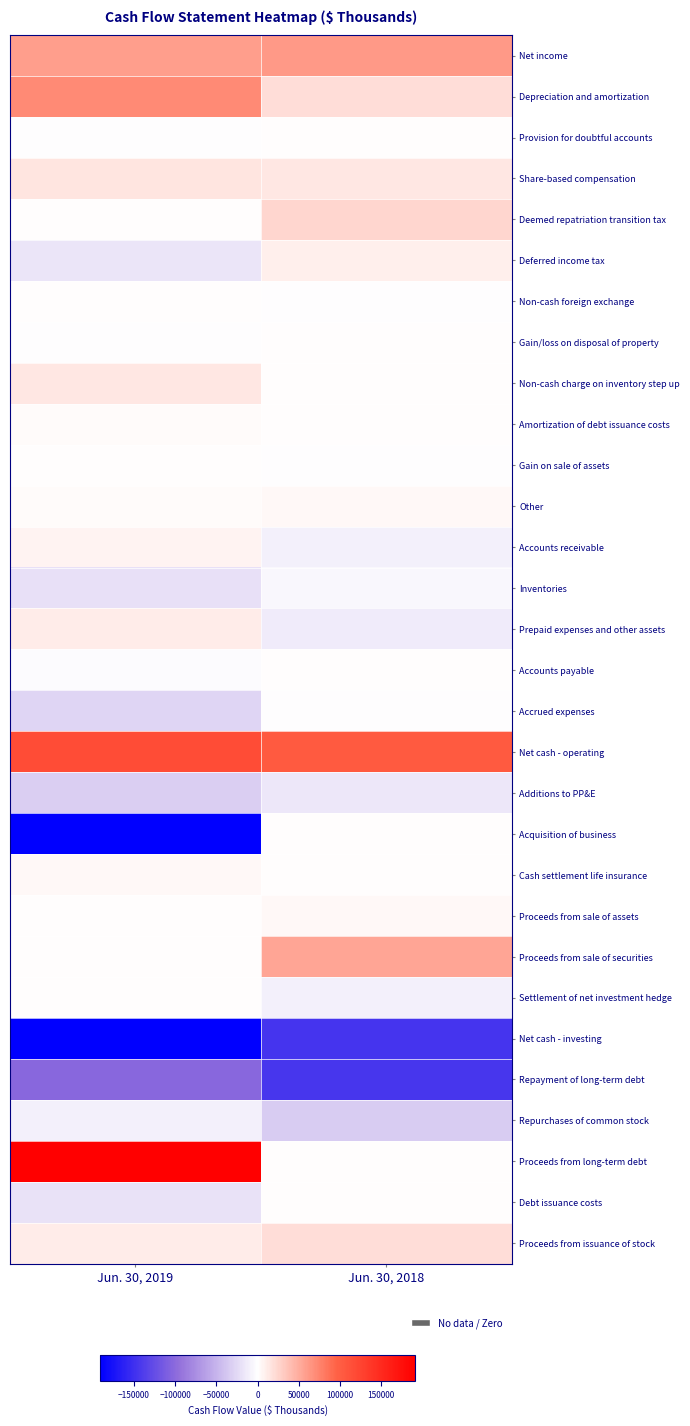

At which category is the sum across all series the highest?

Jun. 30, 2018